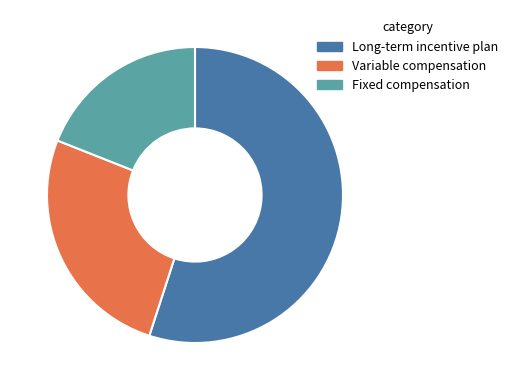

Count the number of slices in the pie.

3